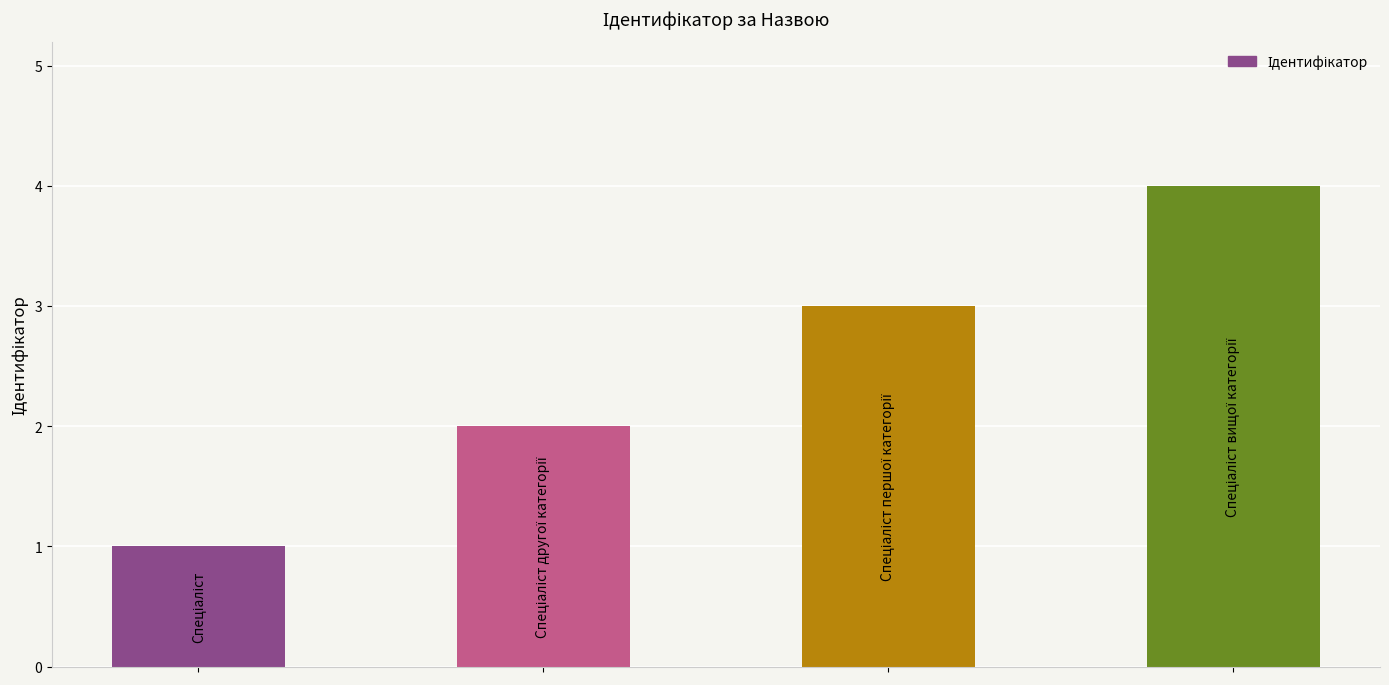

What is the sum of all values?

10